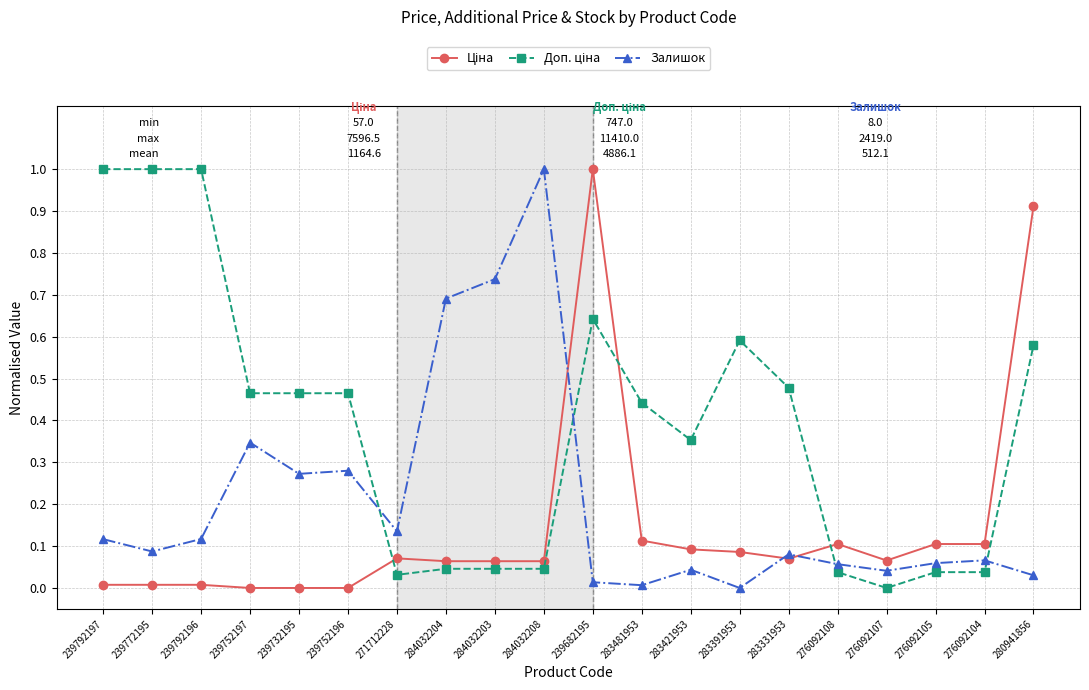

What is the highest value of the Залишок series?

1.0